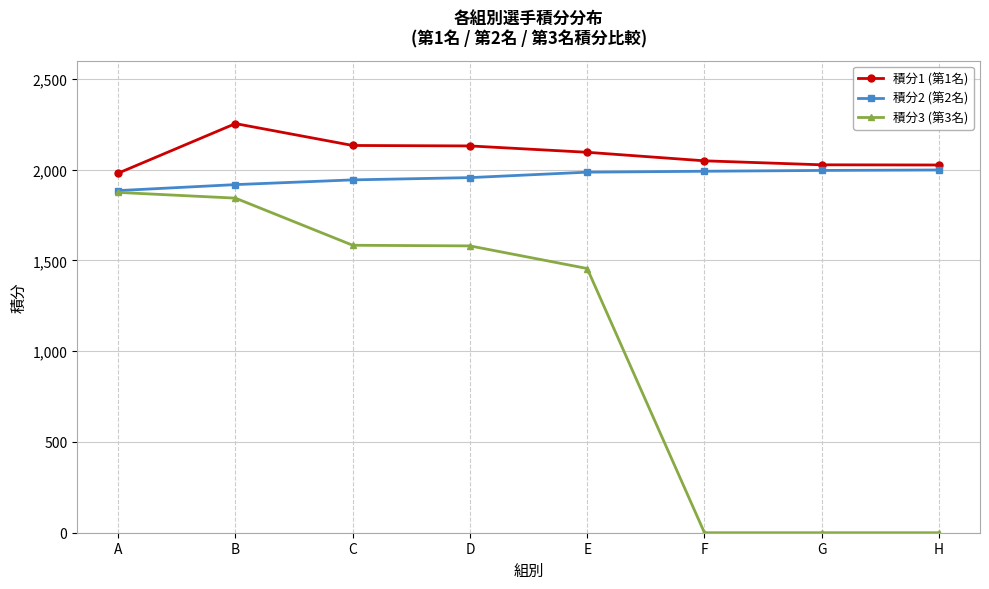

The 積分3 (第3名) series shows 1455.0 at E. True or false?

True